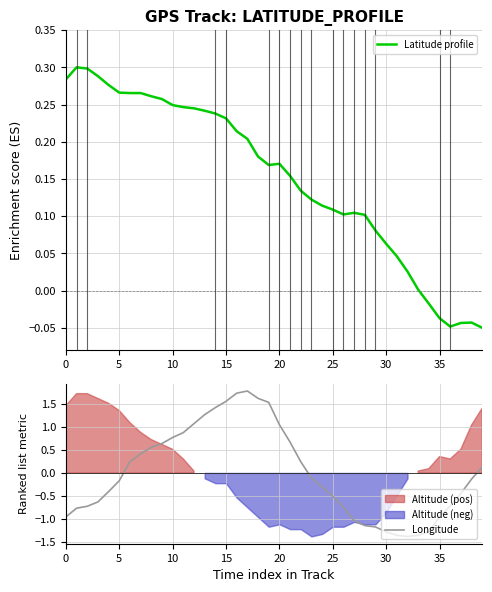

The Longitude series shows -1.9 at 30. True or false?

False